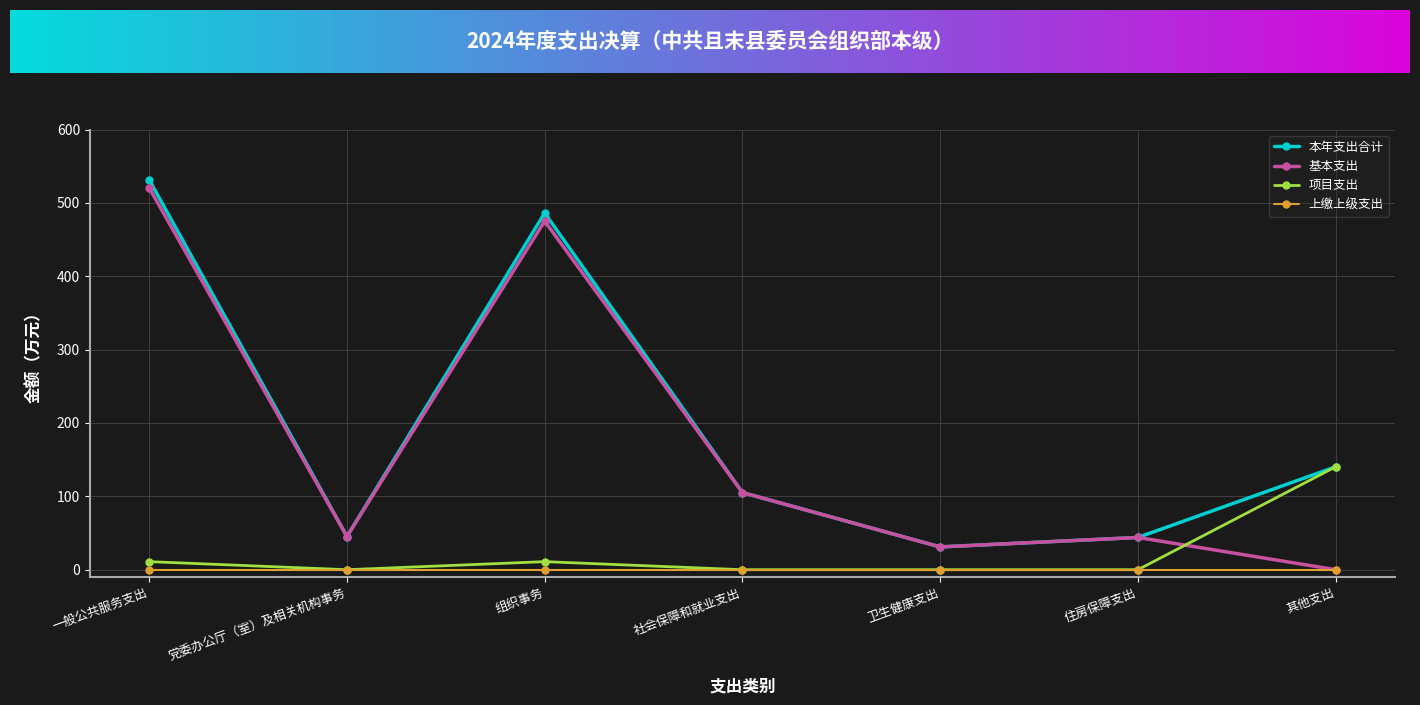

Which series ends up on top after the final intersection of 基本支出 and 项目支出?

项目支出